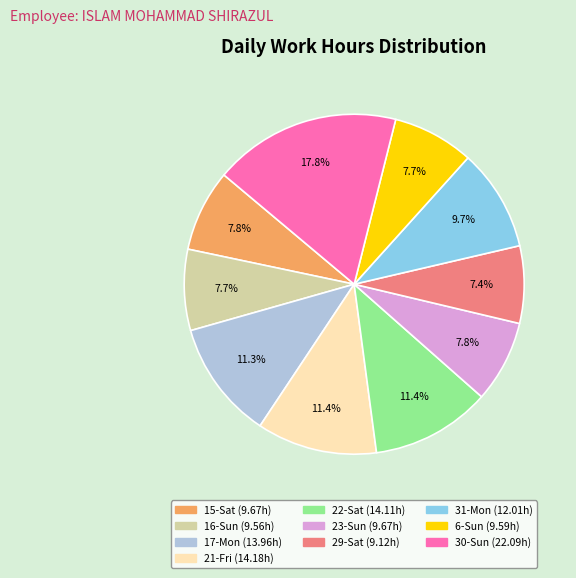

To the nearest percent, what percentage of the pie is 21-Fri?

11%